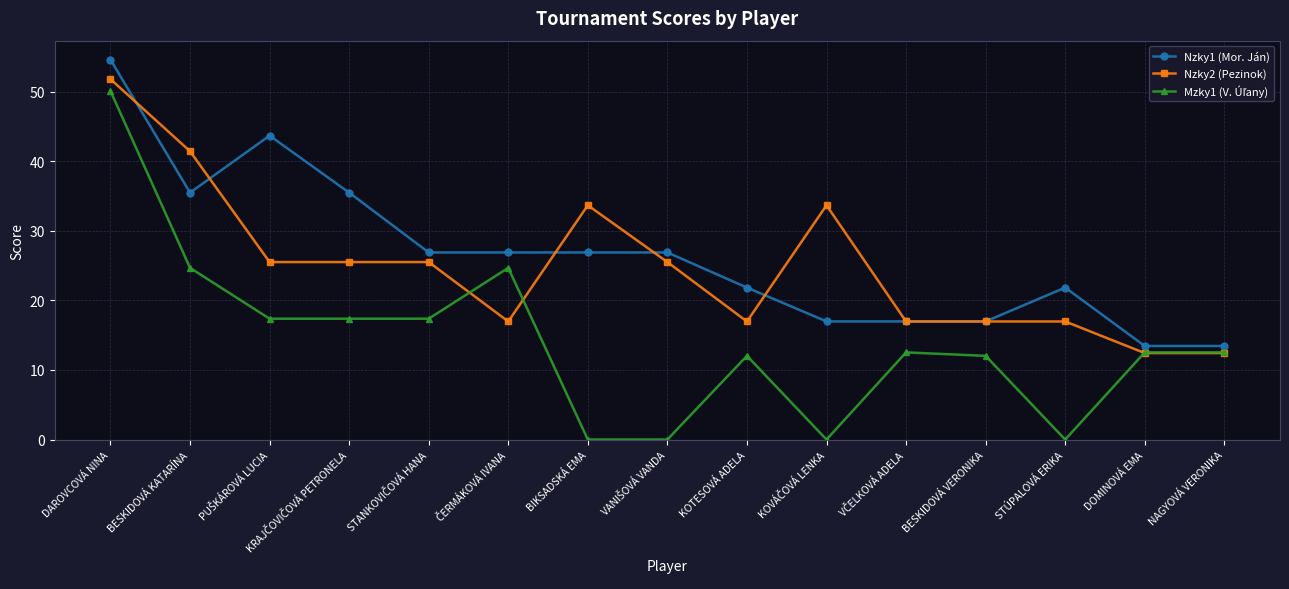

What is the maximum value for Nzky2 (Pezinok)?

51.8